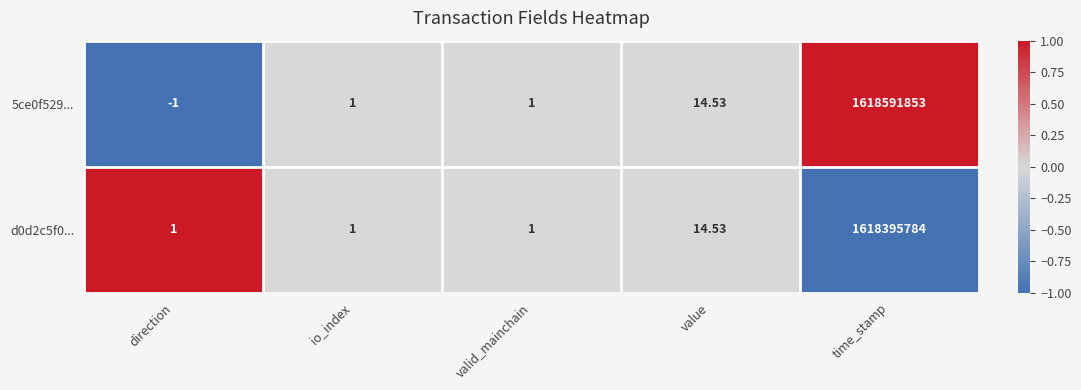

Rank the series at direction from highest to lowest value.

d0d2c5f0..., 5ce0f529...